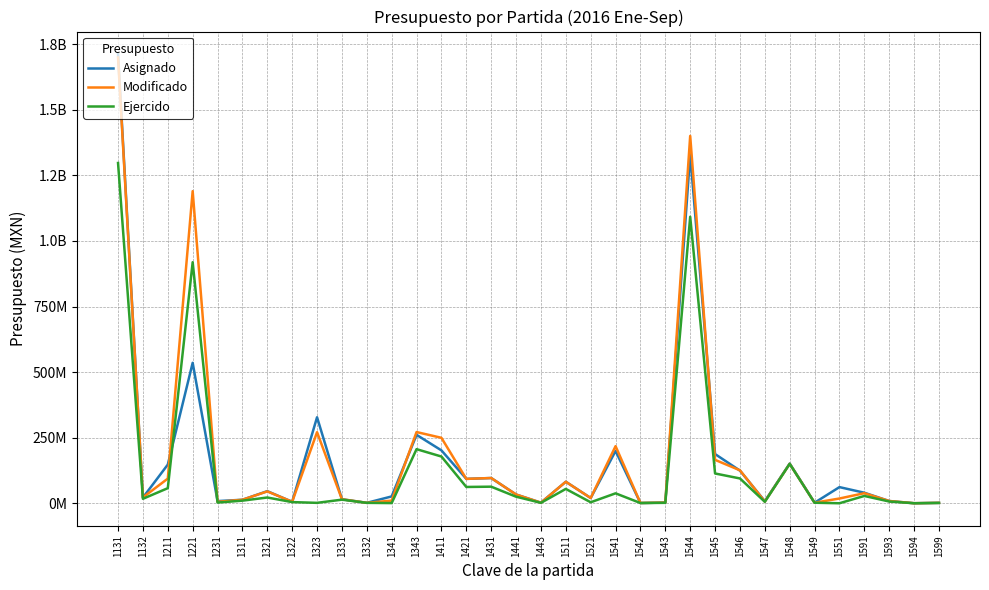

True or false: Asignado has a value of 956025109.4 at 1131.

False